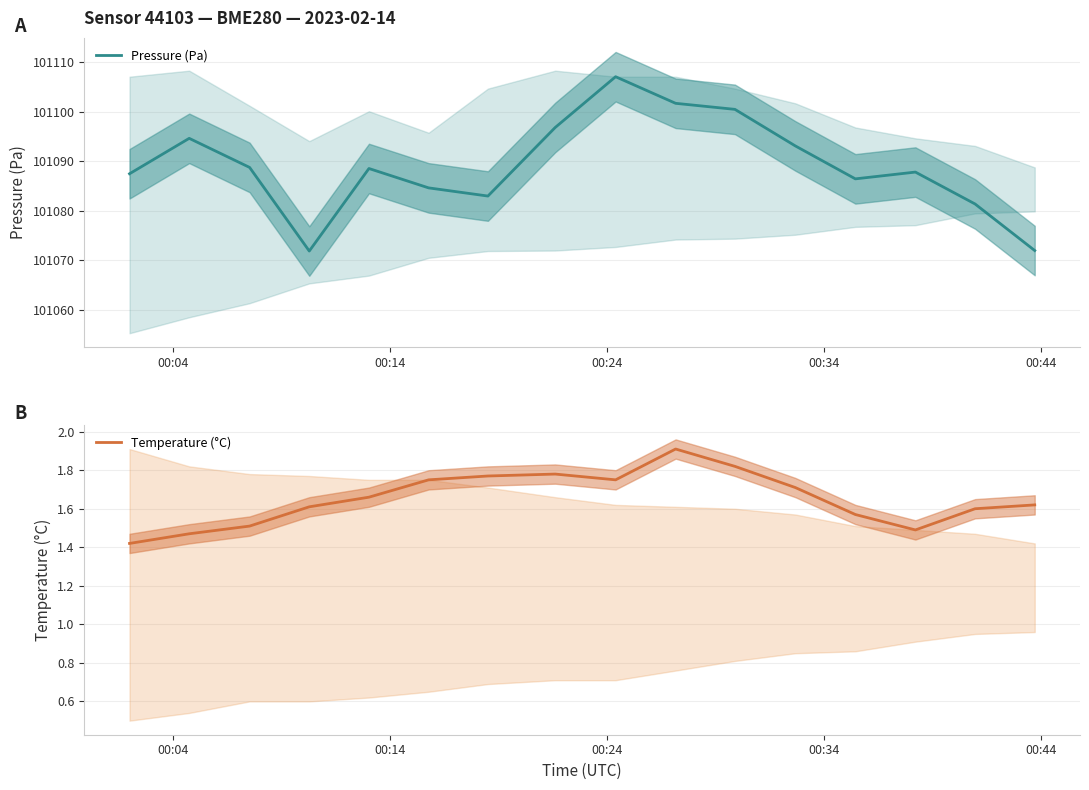

What is the minimum value for Pressure (Pa)?

101071.8